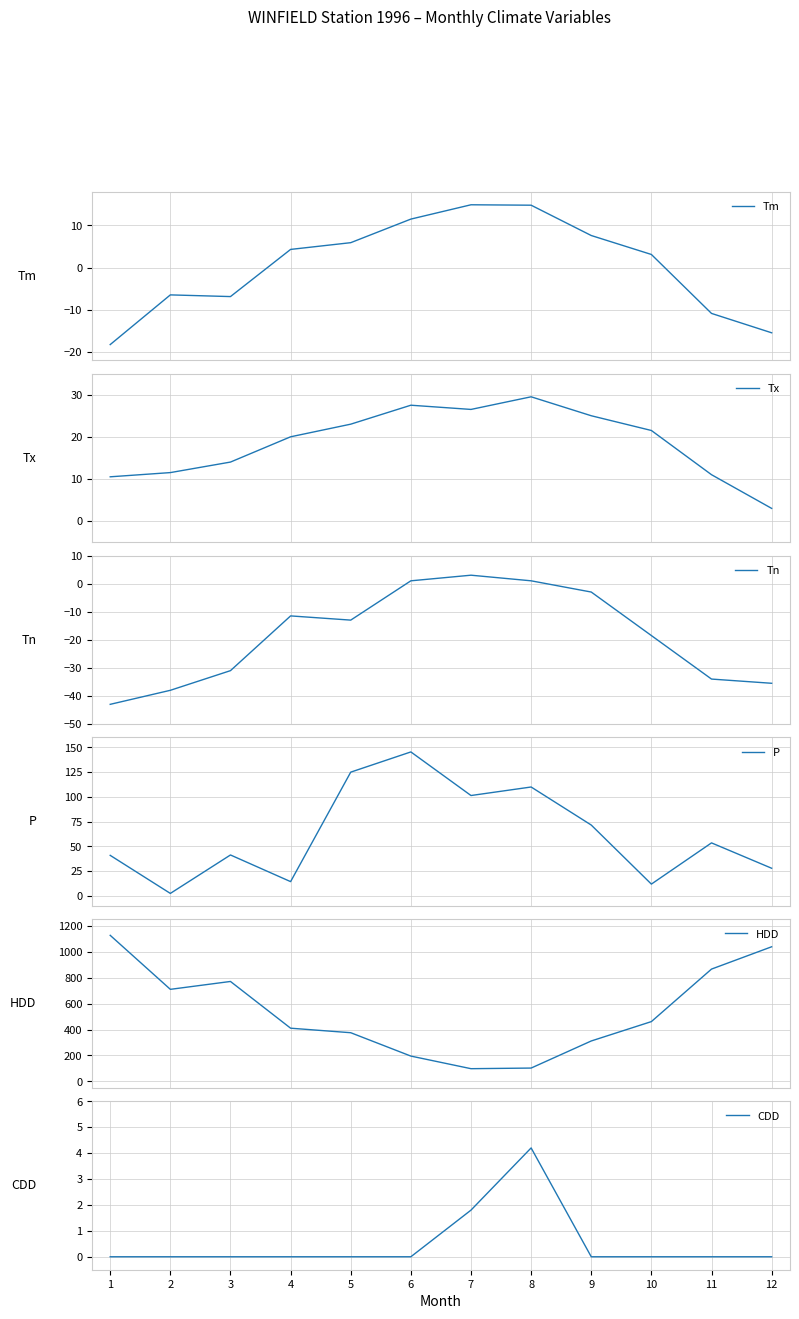

True or false: Tm and HDD intersect in this chart.

False